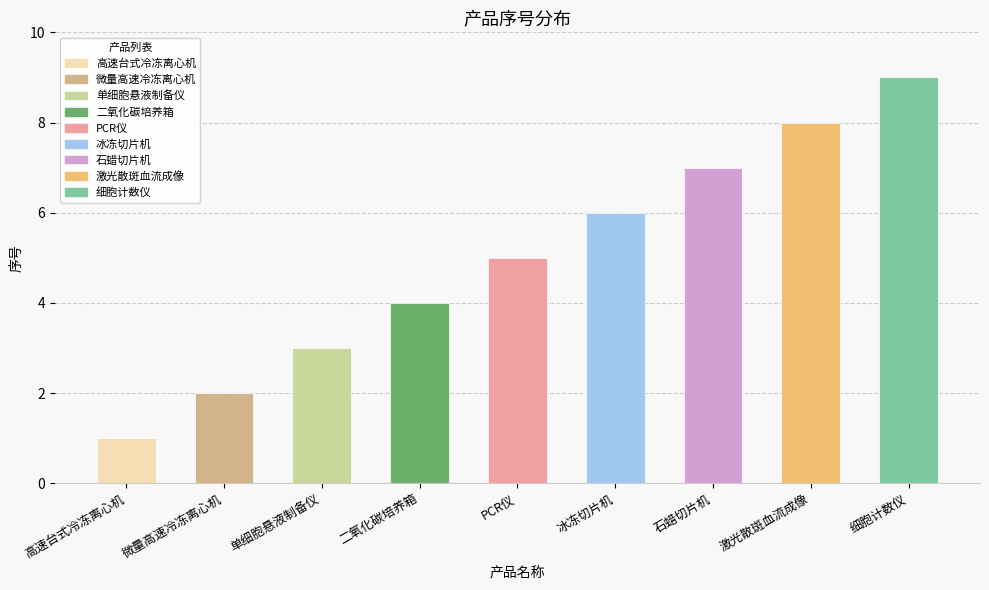

What is the maximum value shown in the chart?

9